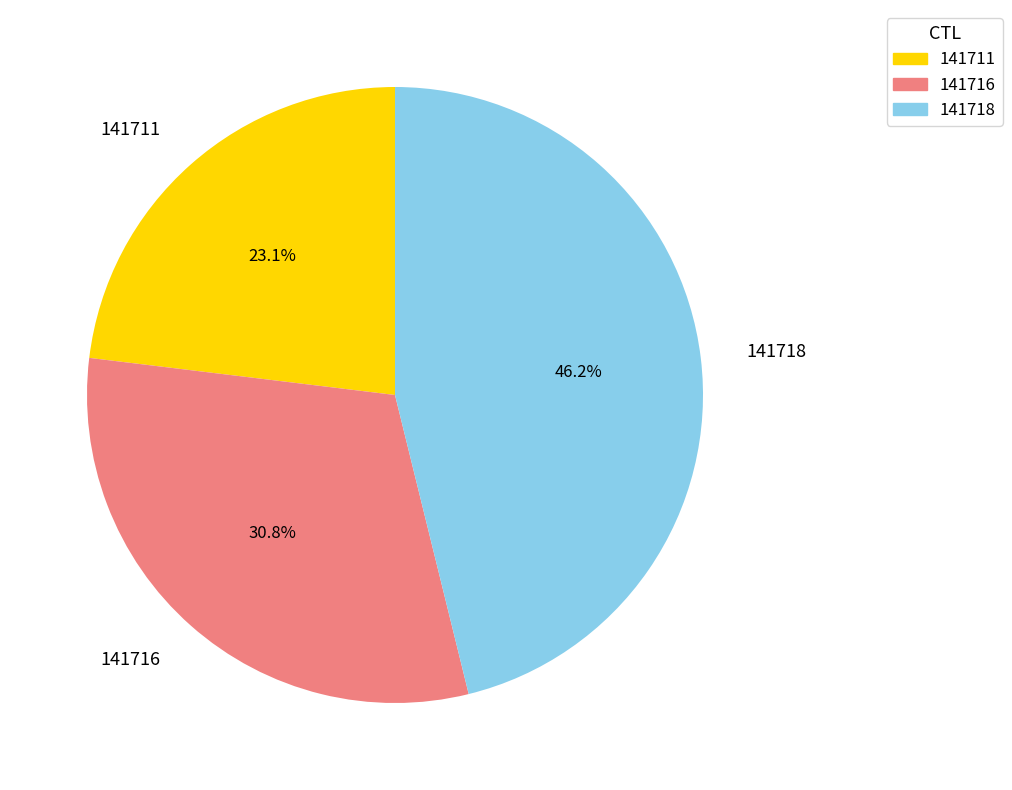

Is it true that 141716 is 31% of the pie?

True